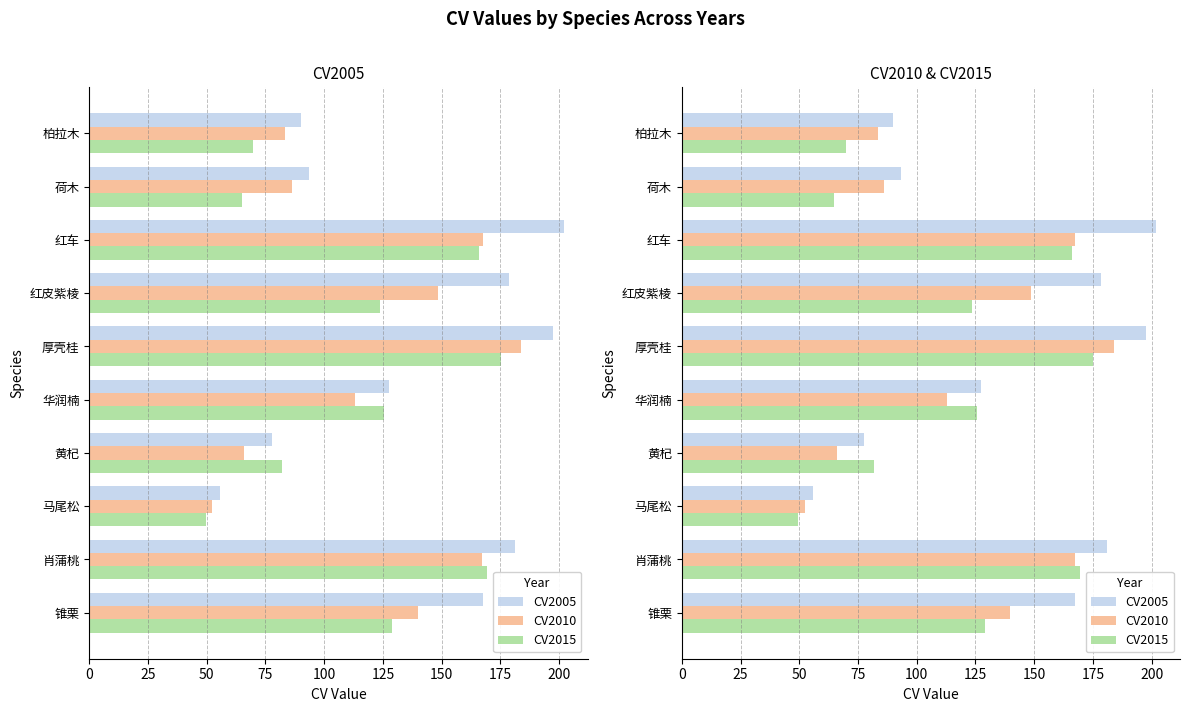

What are all the series names shown in the legend?

CV2005, CV2010, CV2015